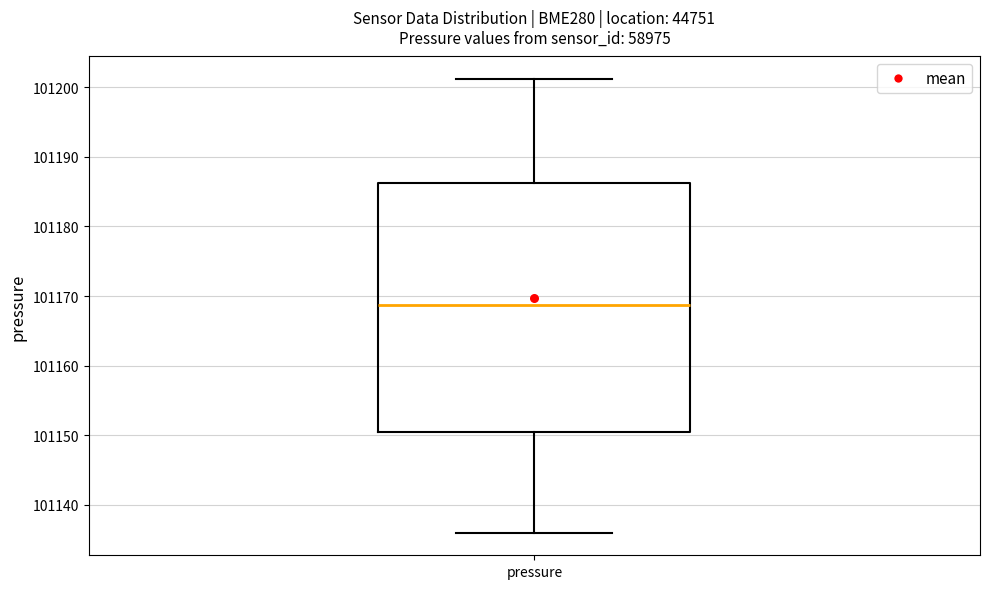

Transcribe this box plot: give where the median line is, the range the box spans, and where the two whiskers end, as read against the y-axis. The values are not printed on the chart, so give them approximately, as read against the axis.

median 101169, box 101150 to 101186, whiskers 101136 to 101201